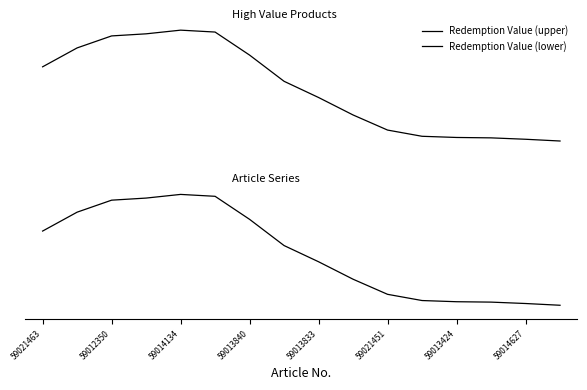

At how many categories does at least one series exceed 0?

16